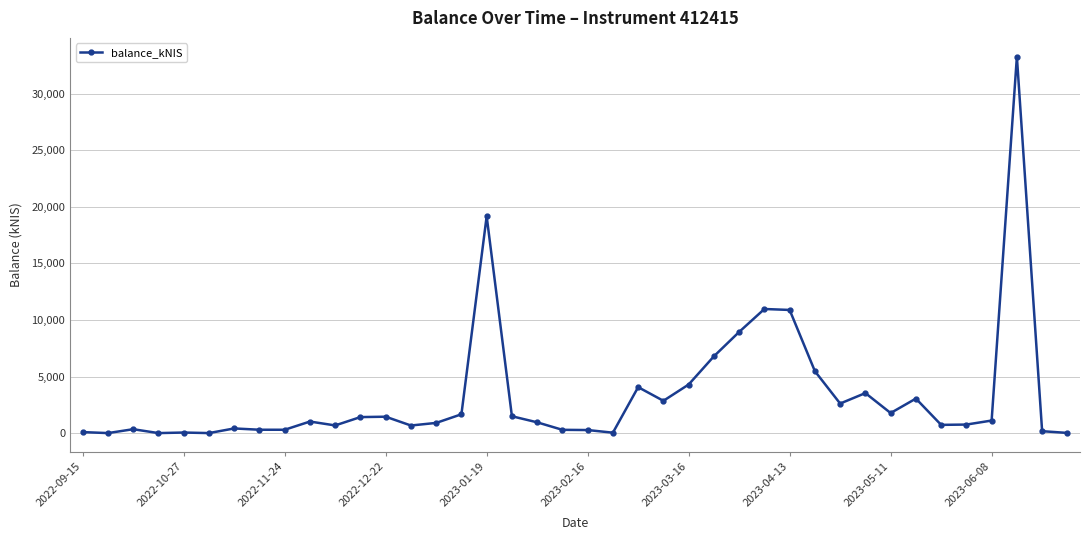

What is the average value?

3317.4